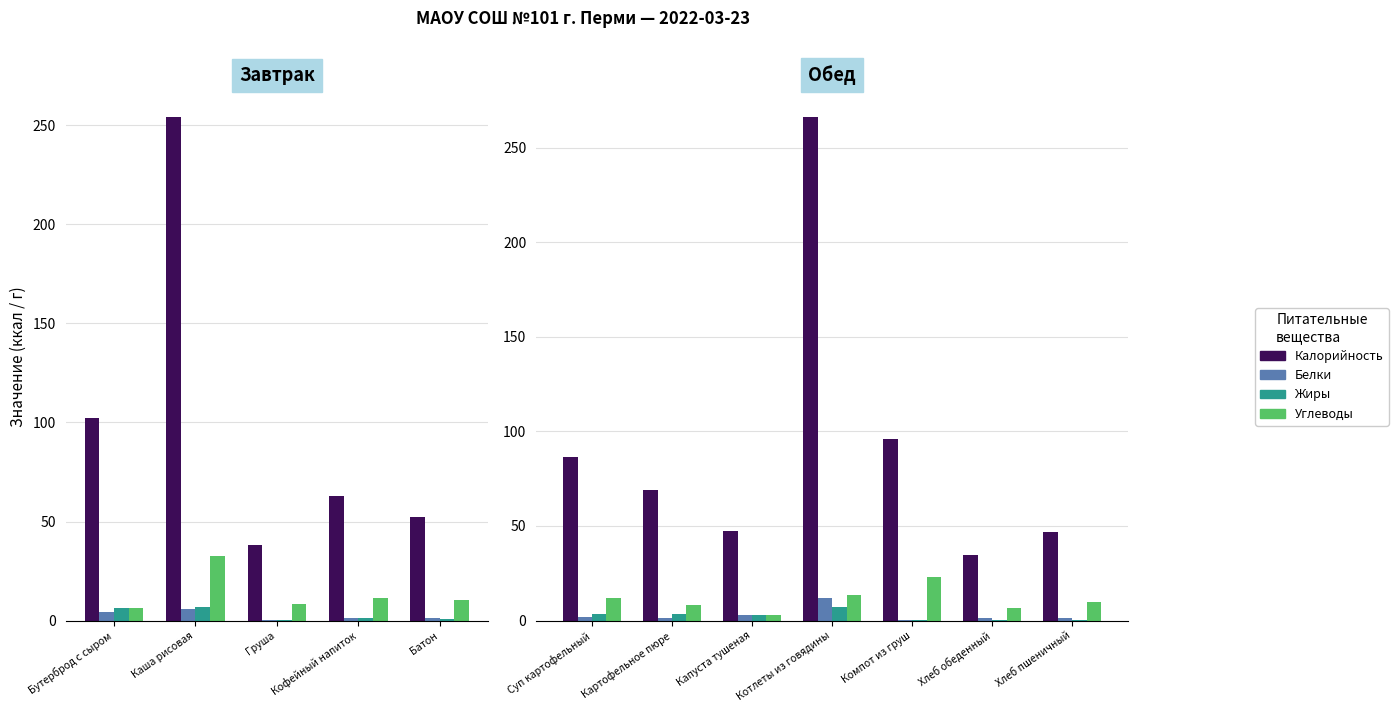

What is the sum of the Белки values at Компот из груш and Хлеб обеденный?

1.8